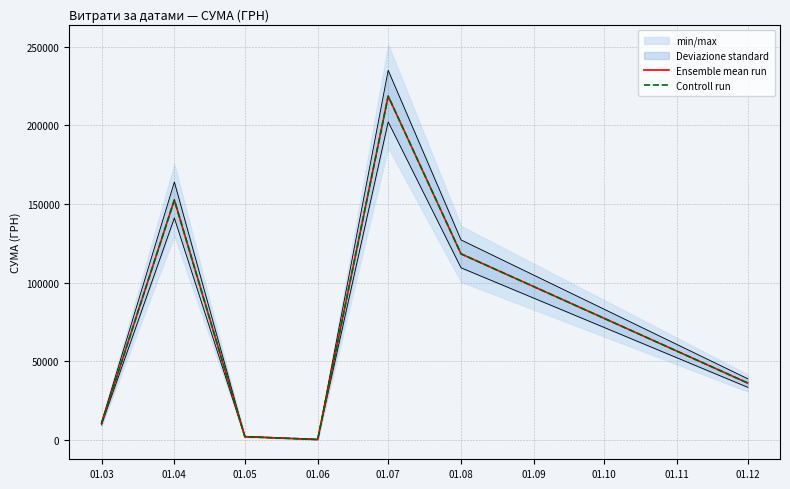

True or false: Ensemble mean run and Controll run cross at least once.

False